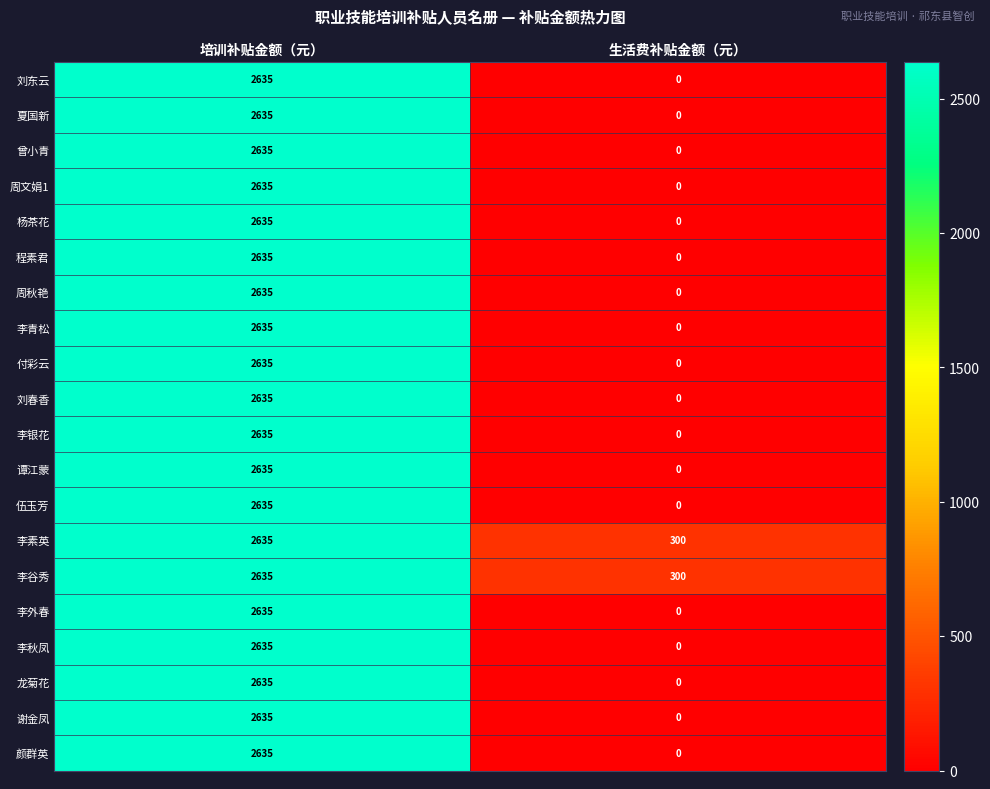

Rank the categories by 曾小青 value from lowest to highest.

生活费补贴金额（元）, 培训补贴金额（元）